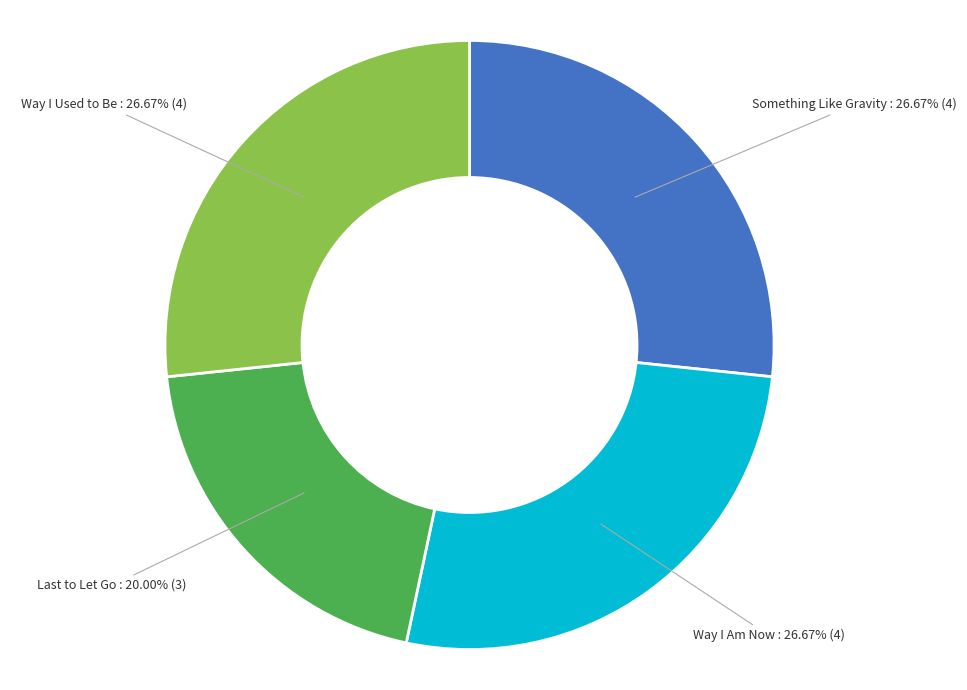

How many segments does this pie chart have?

4